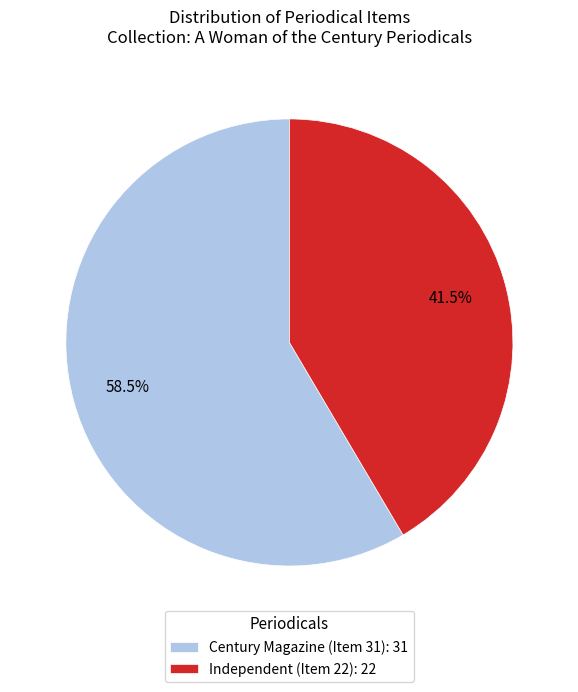

What portion of the pie excludes Century Magazine (Item 31): 31?

41.5%